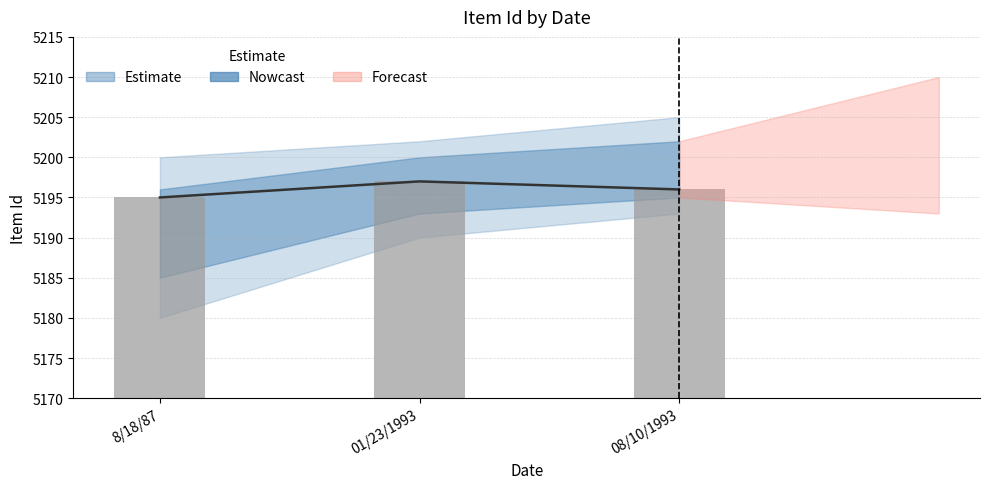

How many bars are there in total?

3